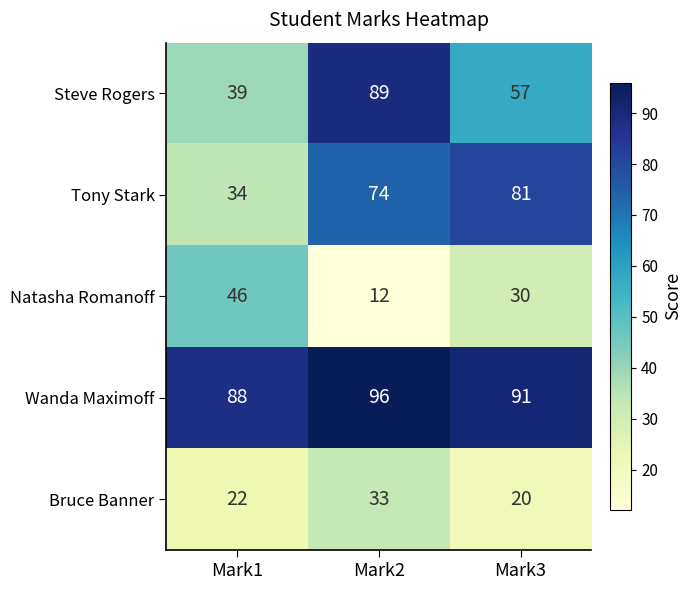

Where does the Natasha Romanoff series first go above 30?

Mark1